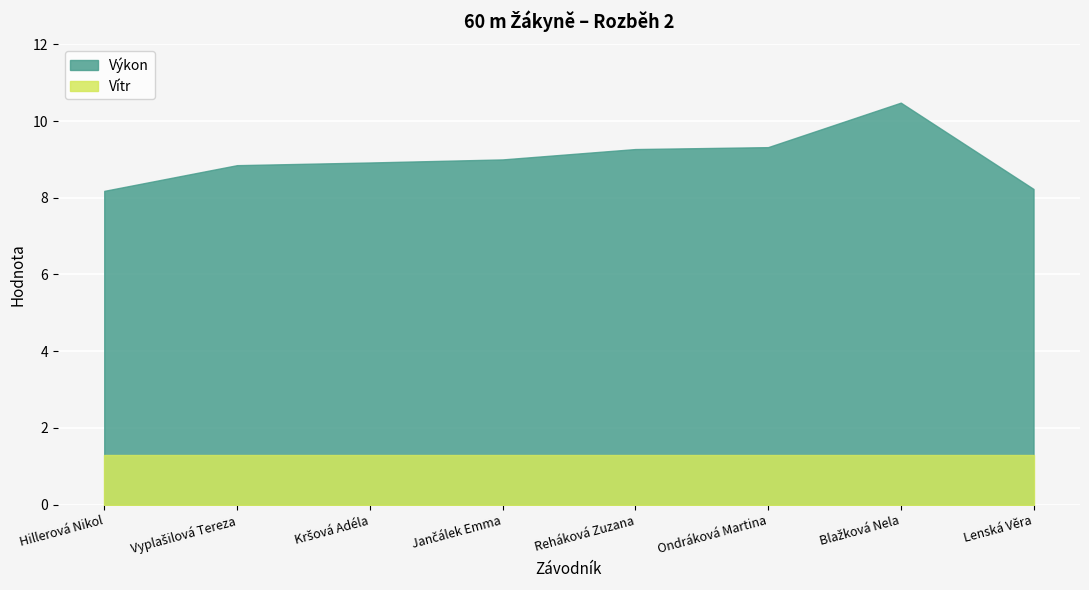

What position from the right is Ondráková Martina?

3